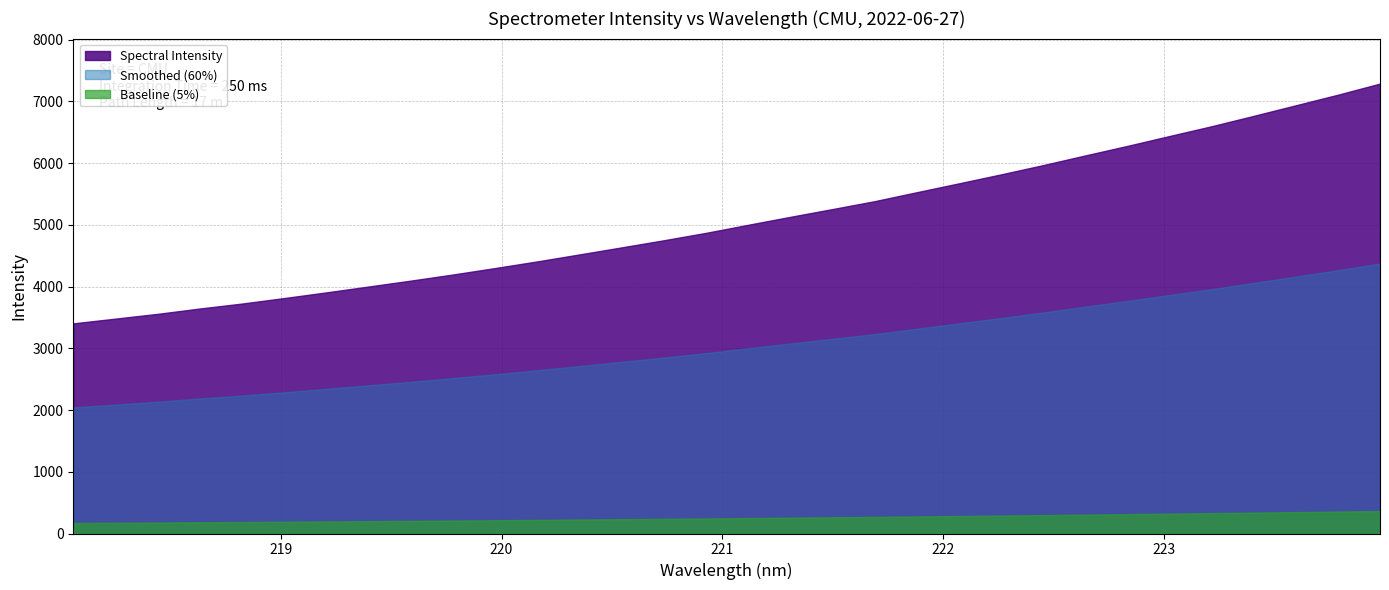

What is the ratio of the value at 4 to the value at 28?

0.6